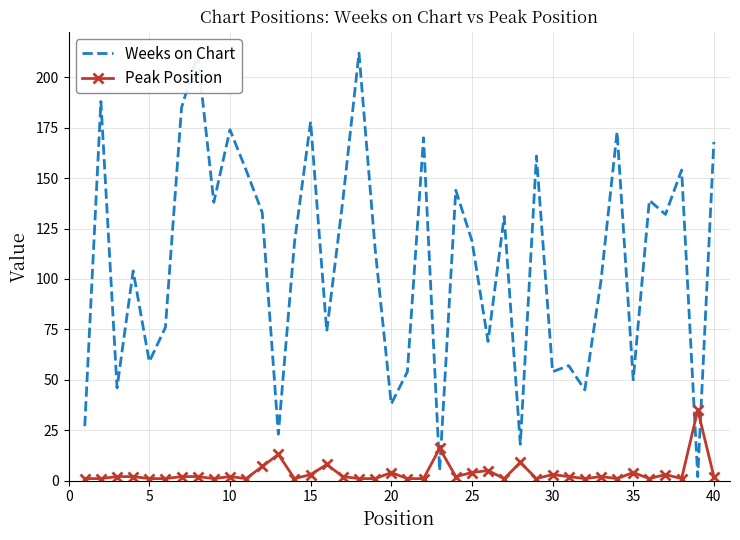

List the series in order of their peak value, lowest first.

Peak Position, Weeks on Chart